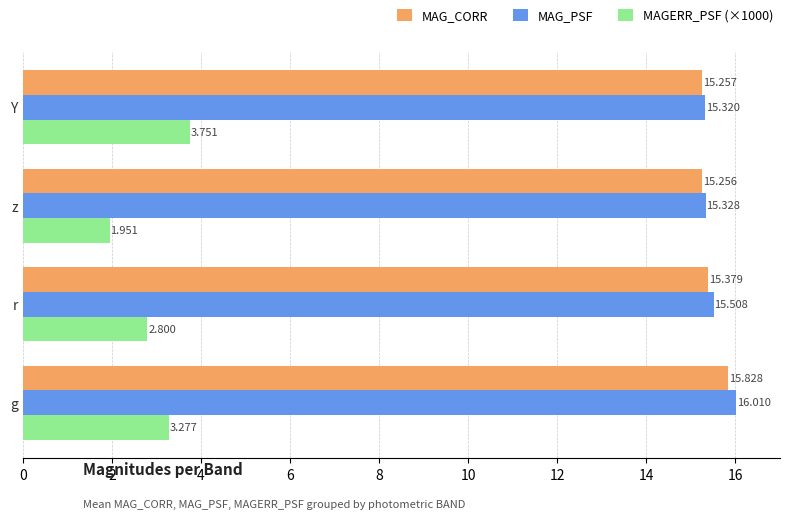

Rank the categories by MAG_CORR value from lowest to highest.

z, Y, r, g